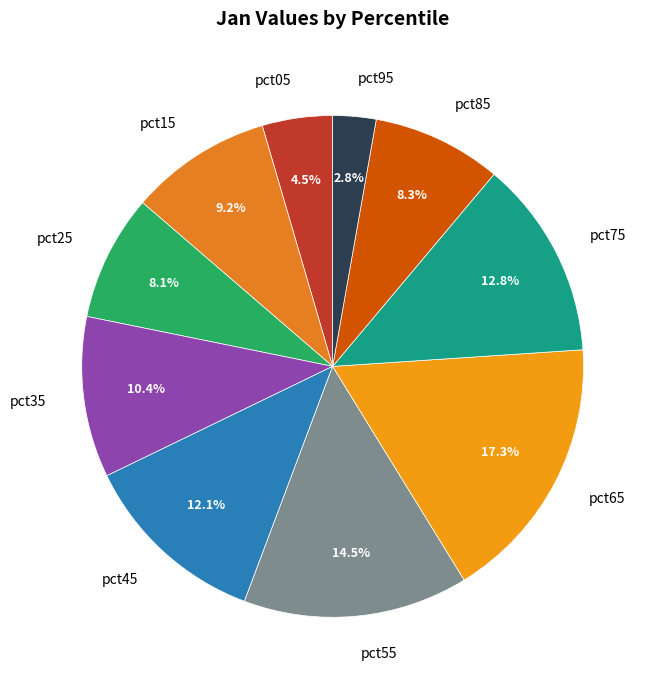

Is the sum of pct35 and pct85 greater than half?

No